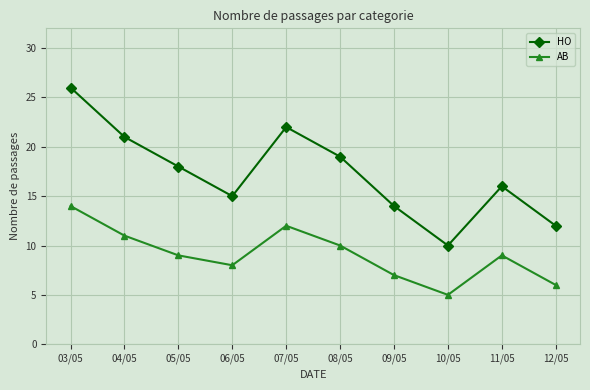

Reading right to left, transcribe all the data shown in this chart.

HO: 12	16	10	14	19	22	15	18	21	26
AB: 6	9	5	7	10	12	8	9	11	14